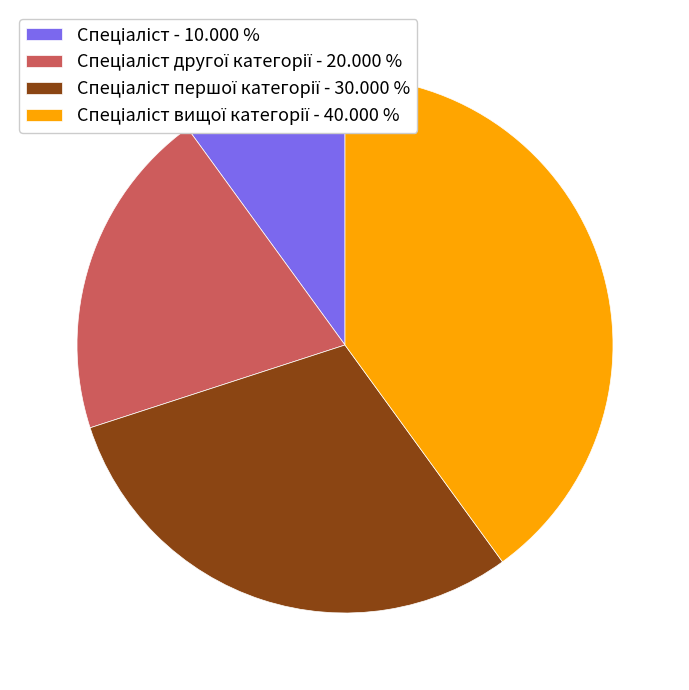

Does any single category account for the majority?

No